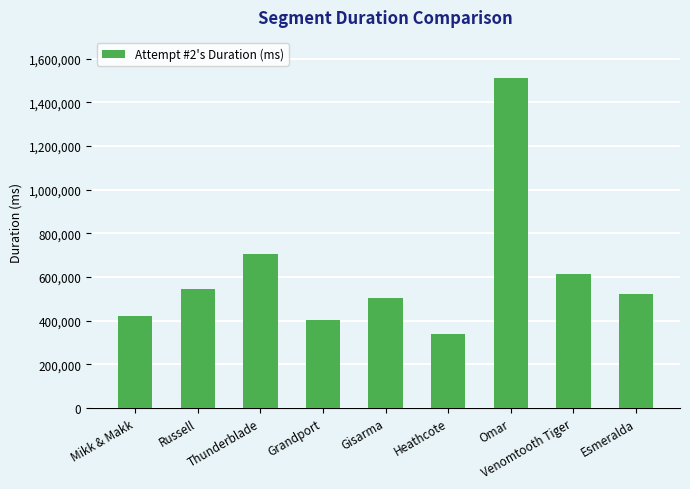

What is the difference between the values at Russell and Gisarma?

39846